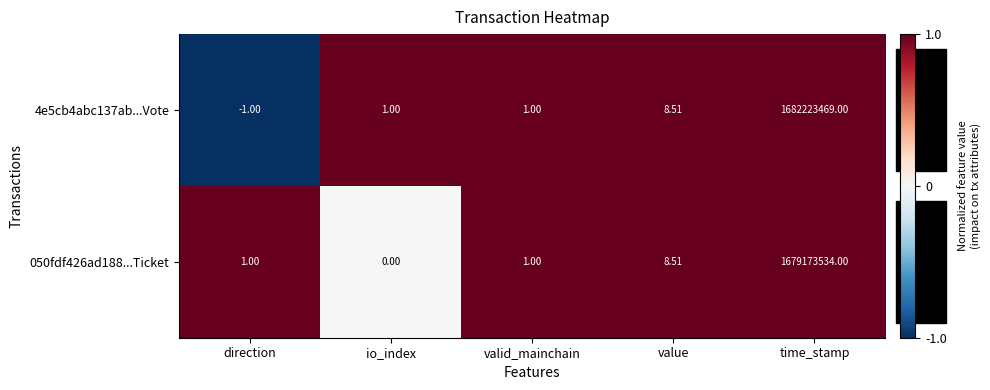

How many categories are shown in the chart?

5